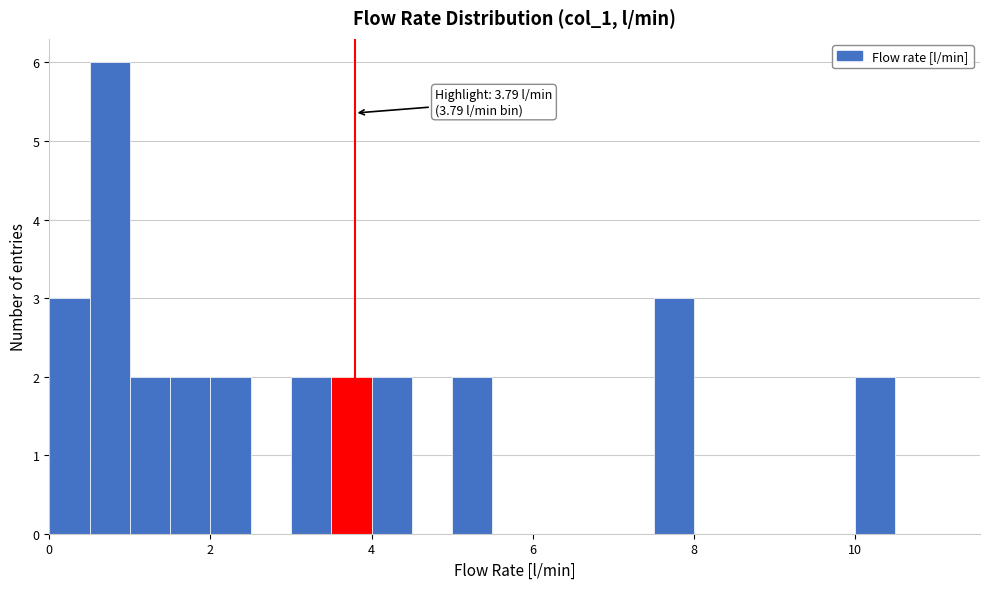

Around what value on the x-axis is the tallest bar? Give the approximate position of its centre, as read against the axis.

0.8